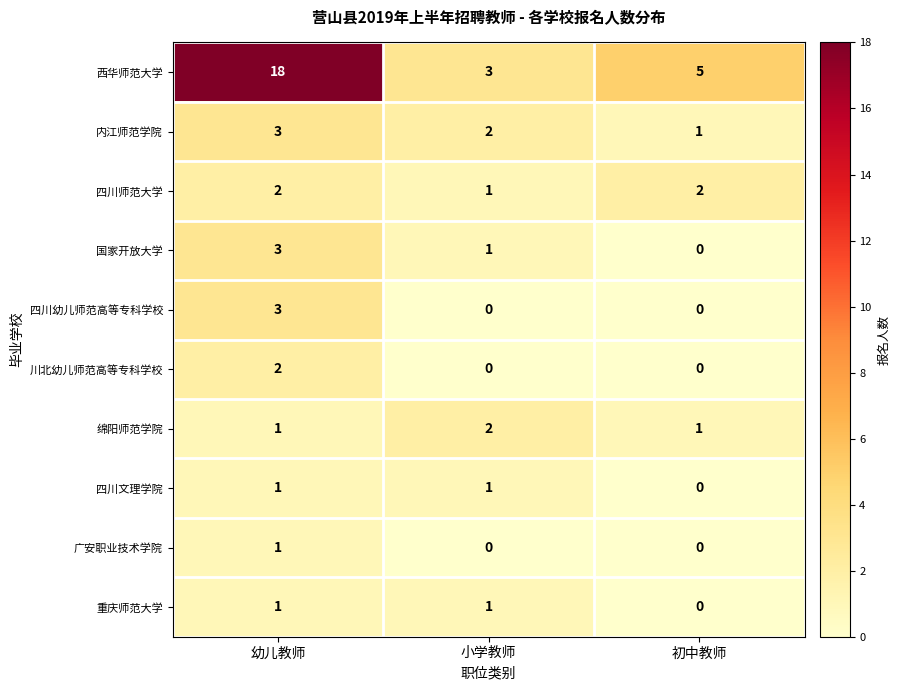

Count the 绵阳师范学院 values in the range 1 to 2.

3